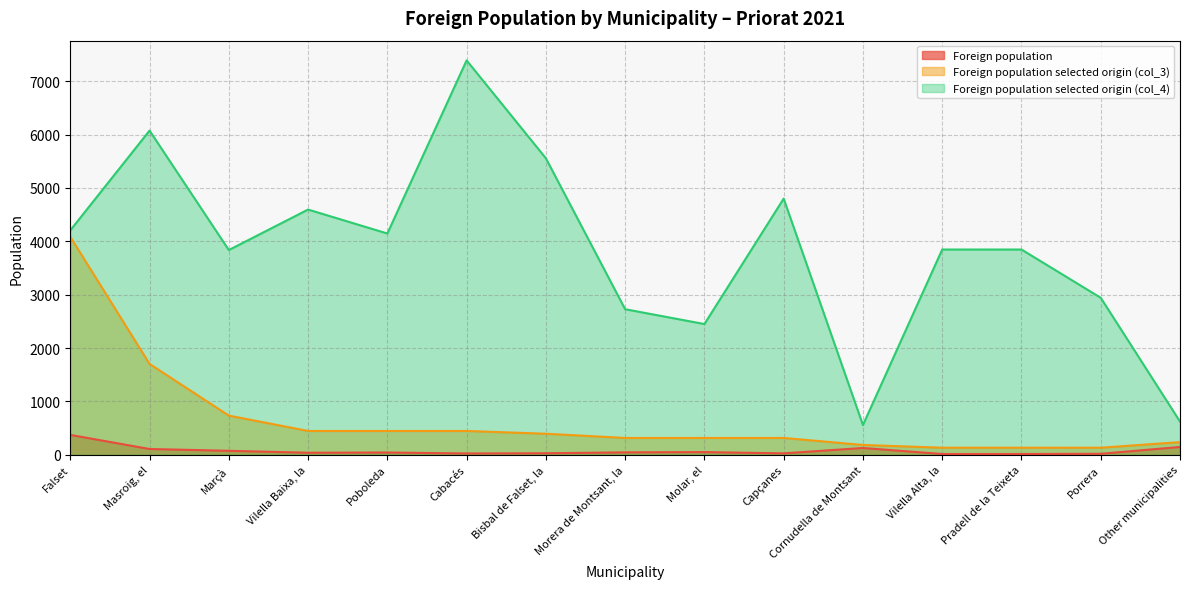

The Foreign population selected origin (col_3) series shows 73 at Porrera. True or false?

False